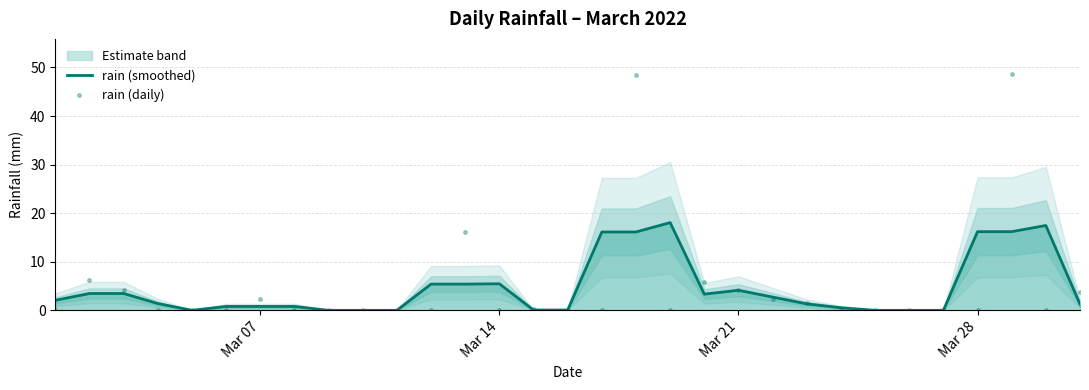

Which series has the widest spread of values?

rain (daily)